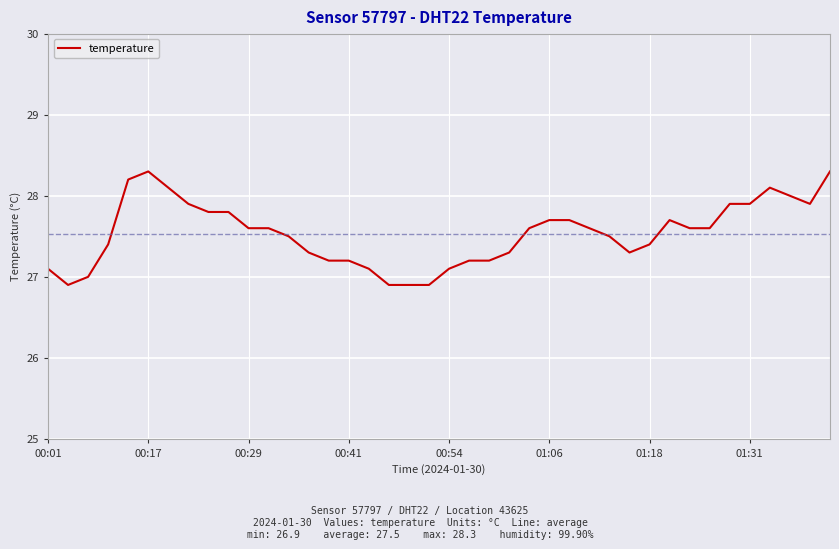

What is the smallest value displayed?

26.9